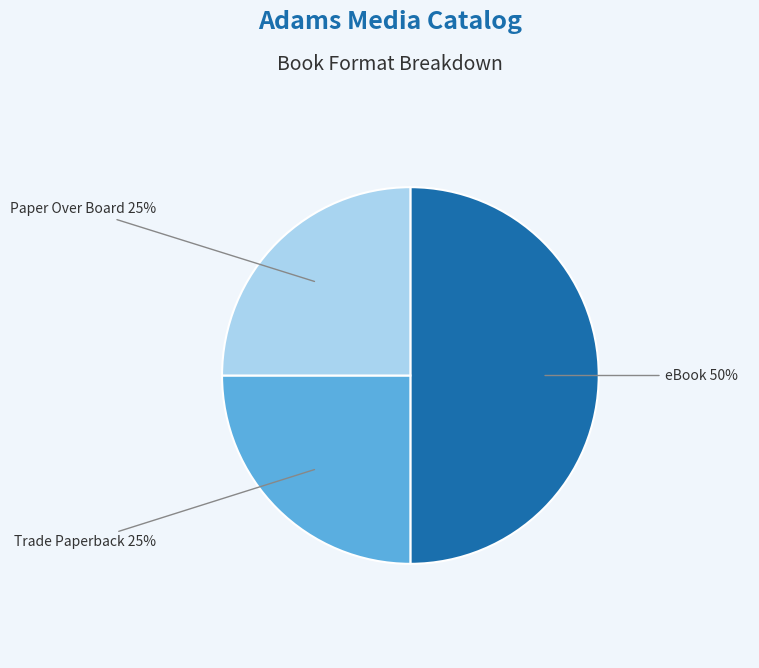

To the nearest percent, what portion does Trade Paperback represent?

25%